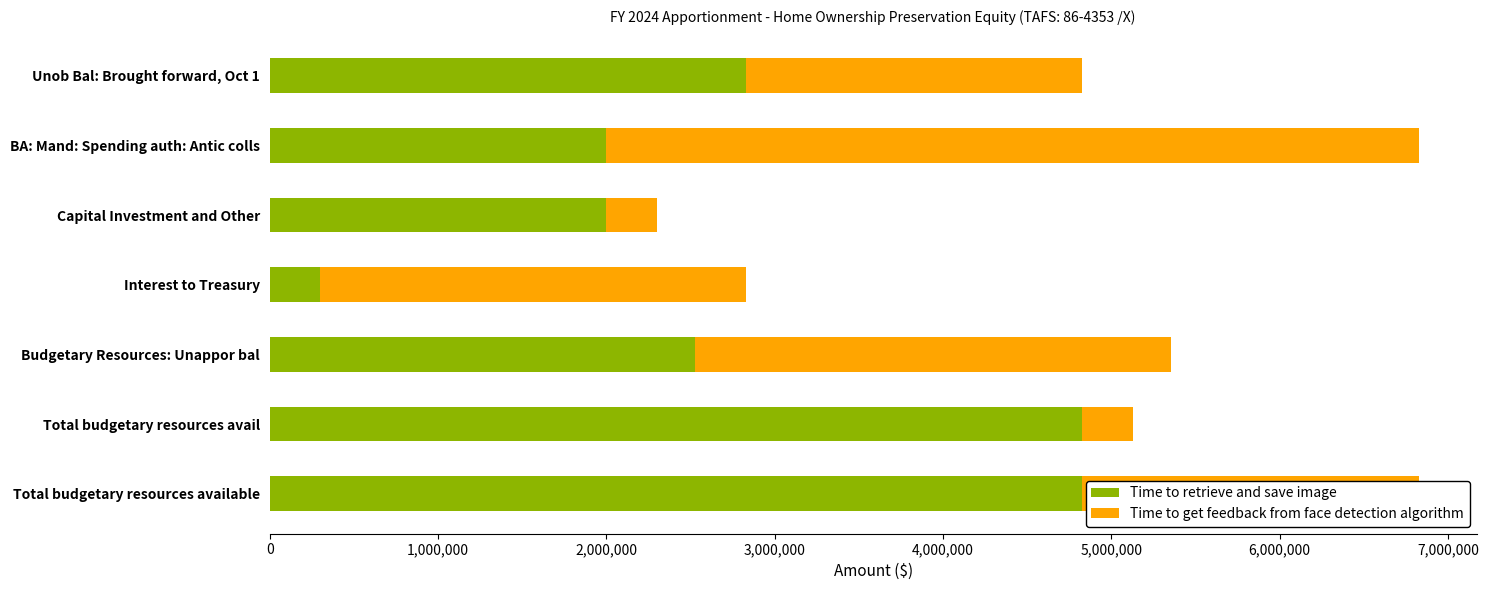

The Time to retrieve and save image series shows 2000000 at Capital Investment and Other. True or false?

True